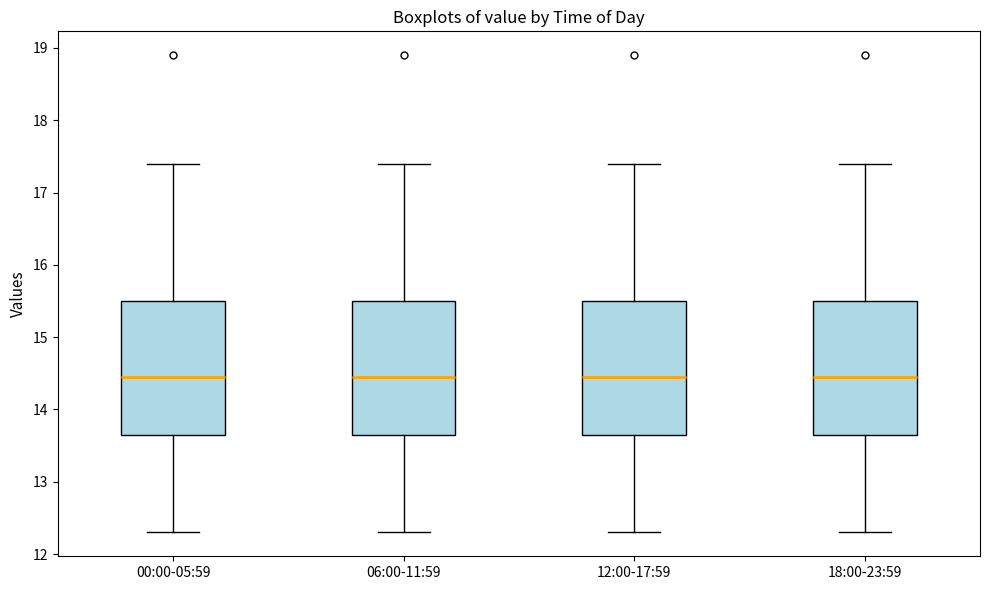

Reading left to right, transcribe this box plot: for each box, give where its median line is, the range the box spans, and where its two whiskers end, as read against the y-axis. The values are not printed on the chart, so give them approximately, as read against the axis.

00:00-05:59: median 14.5, box 13.7 to 15.5, whiskers 12.3 to 17.4
06:00-11:59: median 14.5, box 13.7 to 15.5, whiskers 12.3 to 17.4
12:00-17:59: median 14.5, box 13.7 to 15.5, whiskers 12.3 to 17.4
18:00-23:59: median 14.5, box 13.7 to 15.5, whiskers 12.3 to 17.4